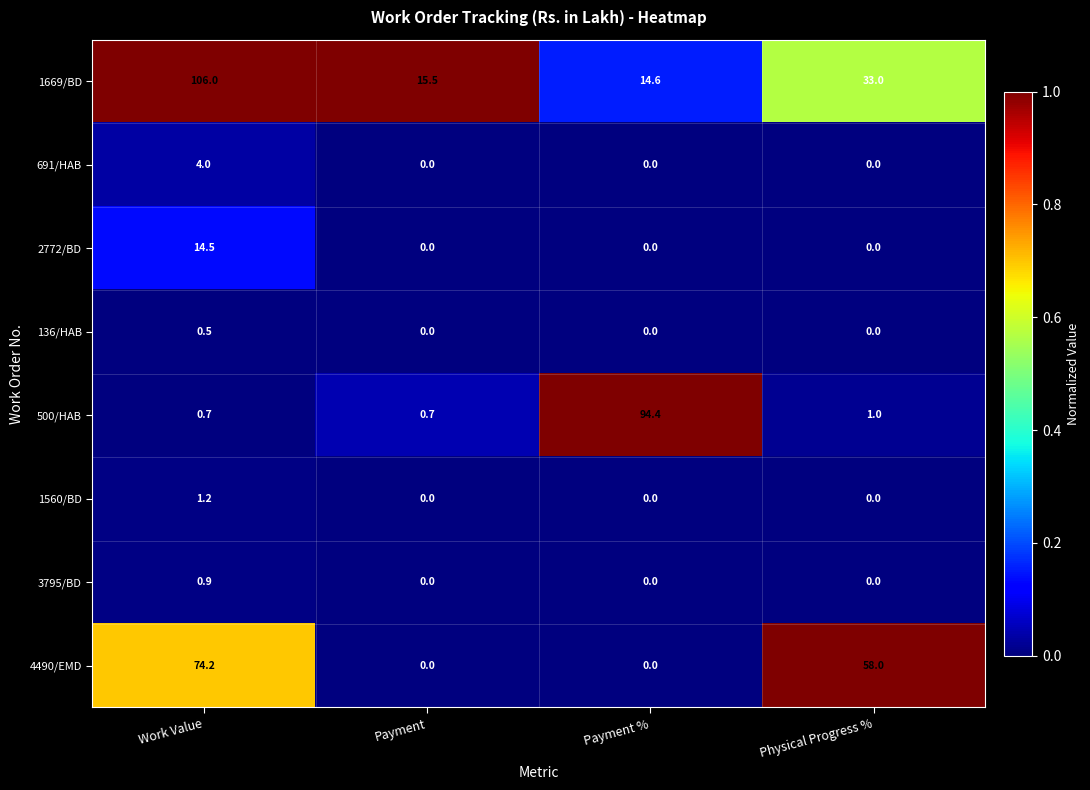

The value of 2772/BD at Work Value is 24.5. True or false?

False